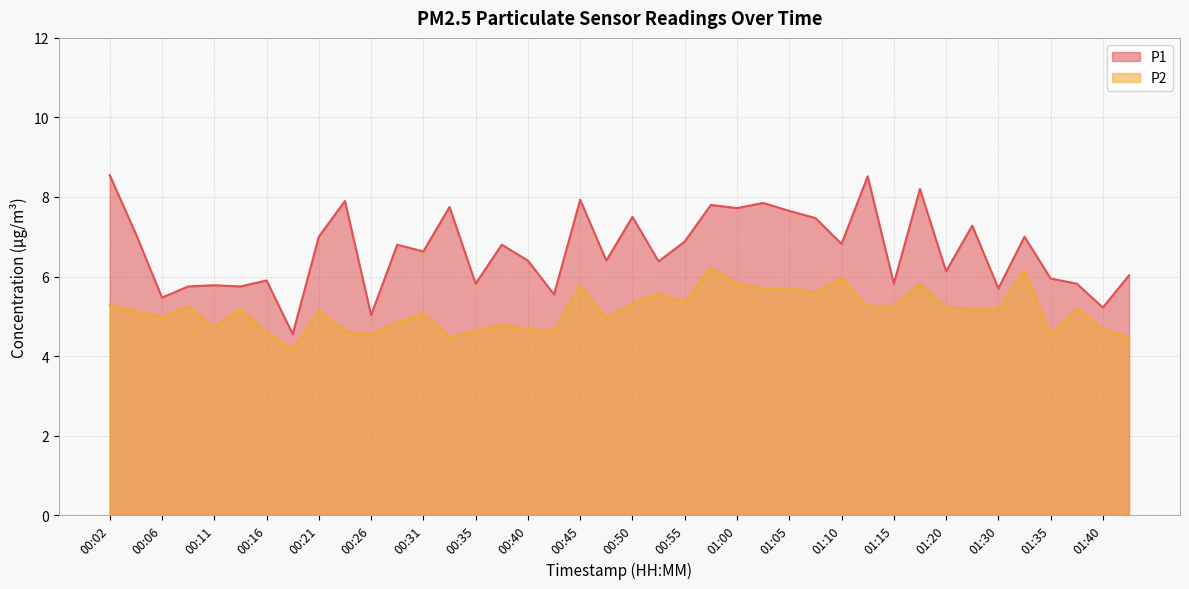

The P2 series shows 3.1 at 00:35. True or false?

False